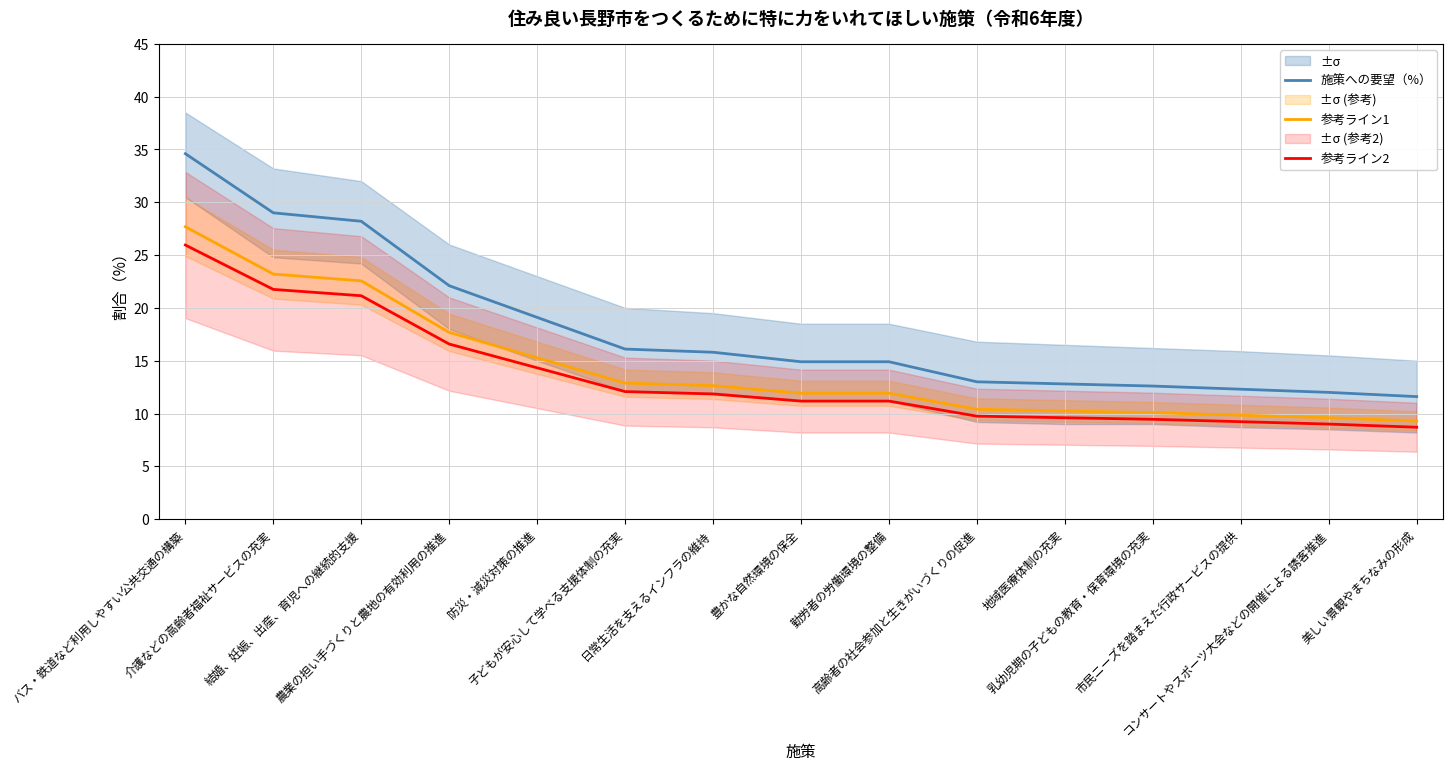

At how many categories does at least one series exceed 16?

6